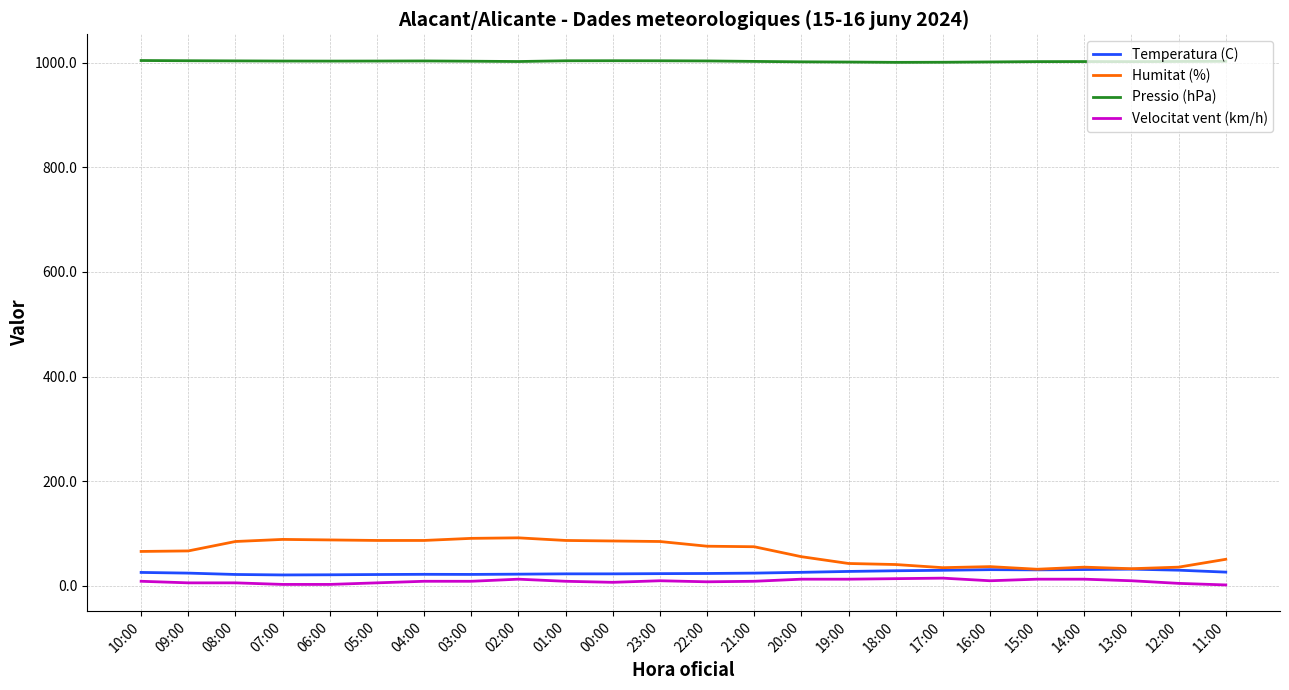

Which series has the widest spread of values?

Humitat (%)